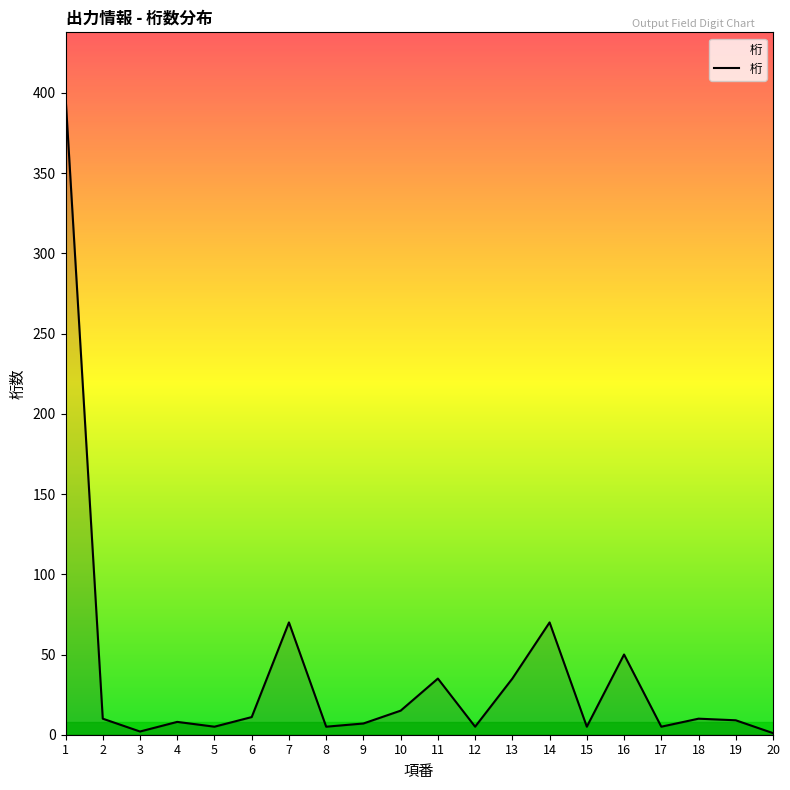

The chart shows a value of 5 at 12. True or false?

True